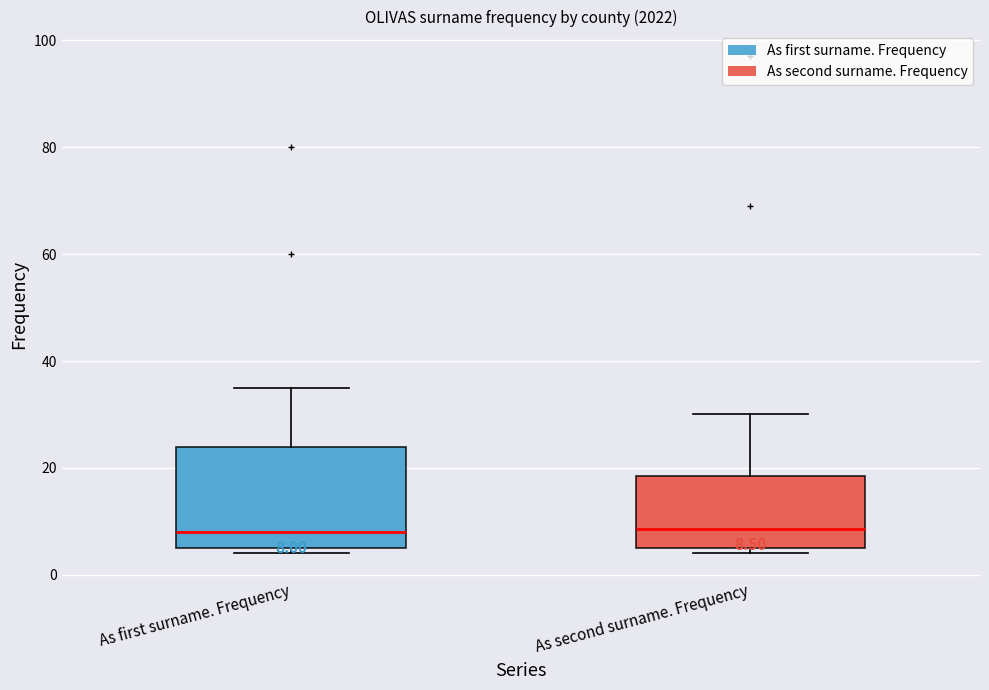

Comparing the boxes themselves (not the whiskers), which one is the tallest?

As first surname. Frequency